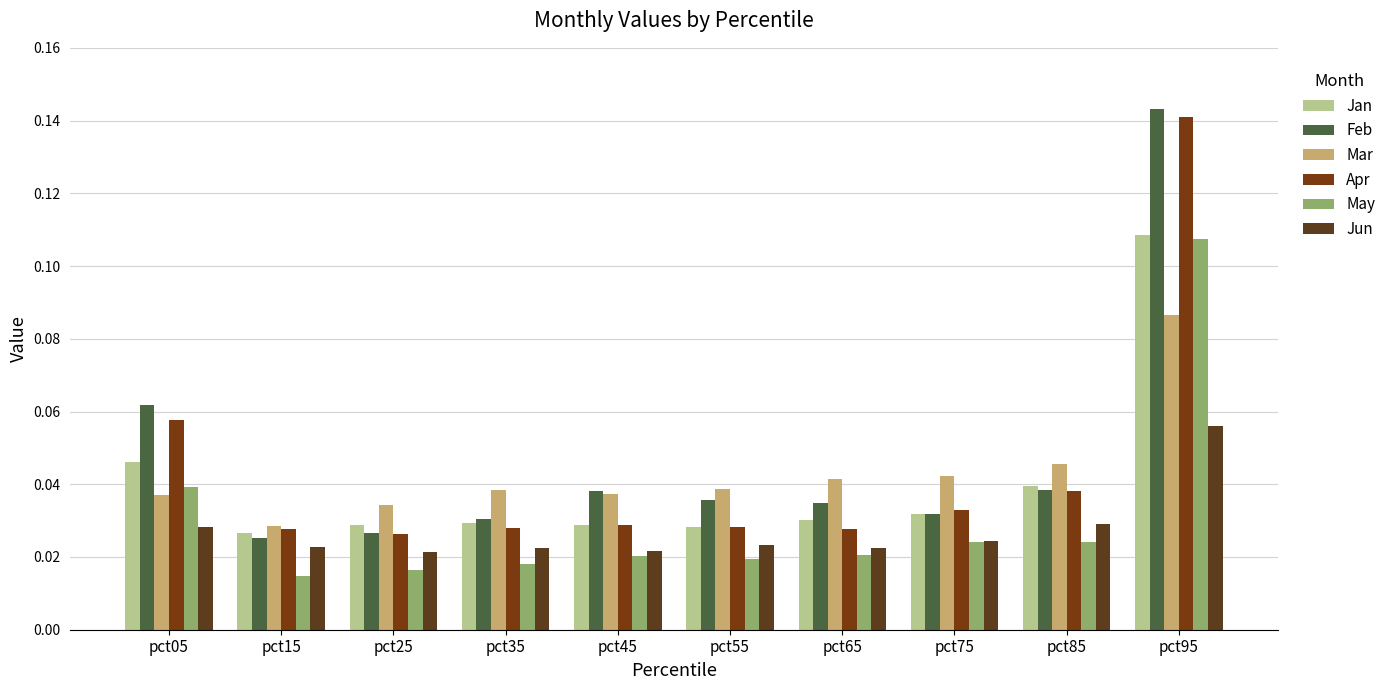

Which series has the widest spread of values?

Feb